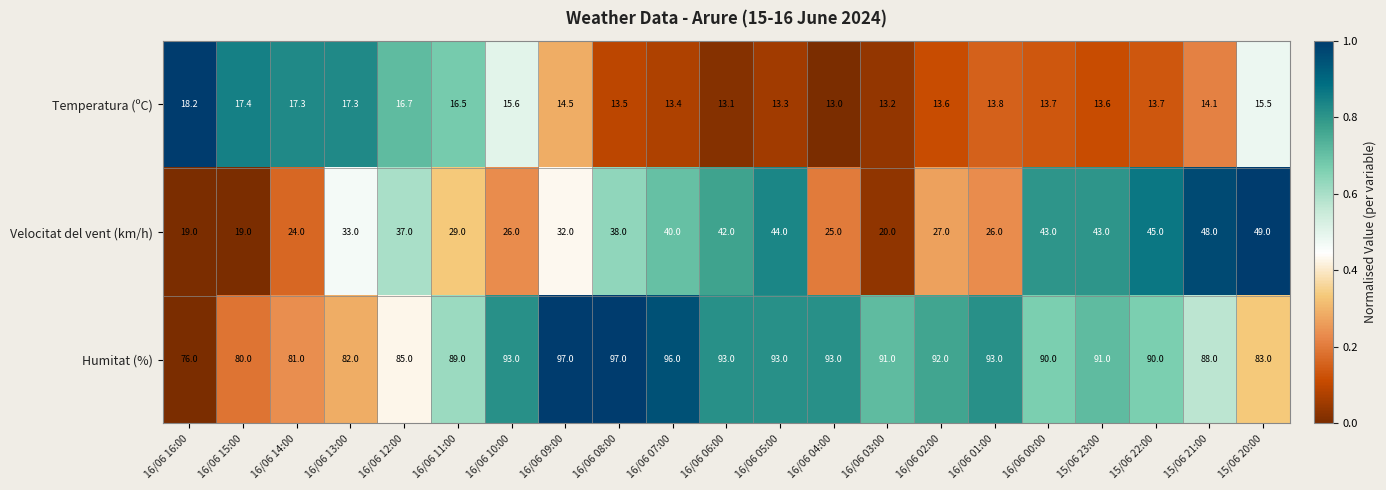

At 16/06 09:00, list the series in order from largest to smallest.

Humitat (%), Velocitat del vent (km/h), Temperatura (ºC)